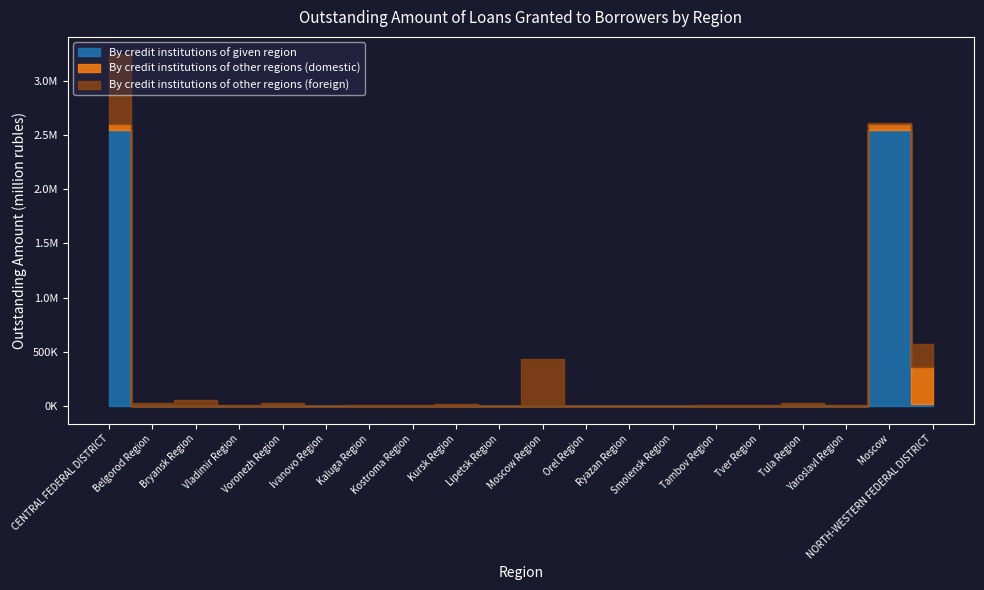

Reading left to right, extract all data points from this chart.

By credit institutions of given region: 2546444	11	0	0	0	8	0	0	0	0	321	0	0	0	0	0	0	111	2545992	15473
By credit institutions of other regions (domestic): 55243	0	0	0	0	0	0	0	0	0	0	0	0	0	0	0	0	0	55243	343896
By credit institutions of other regions (foreign): 641718	23712	52026	7869	23655	2504	13350	7178	14875	1129	431294	3263	3790	1461	5593	8851	27069	5025	9075	209544